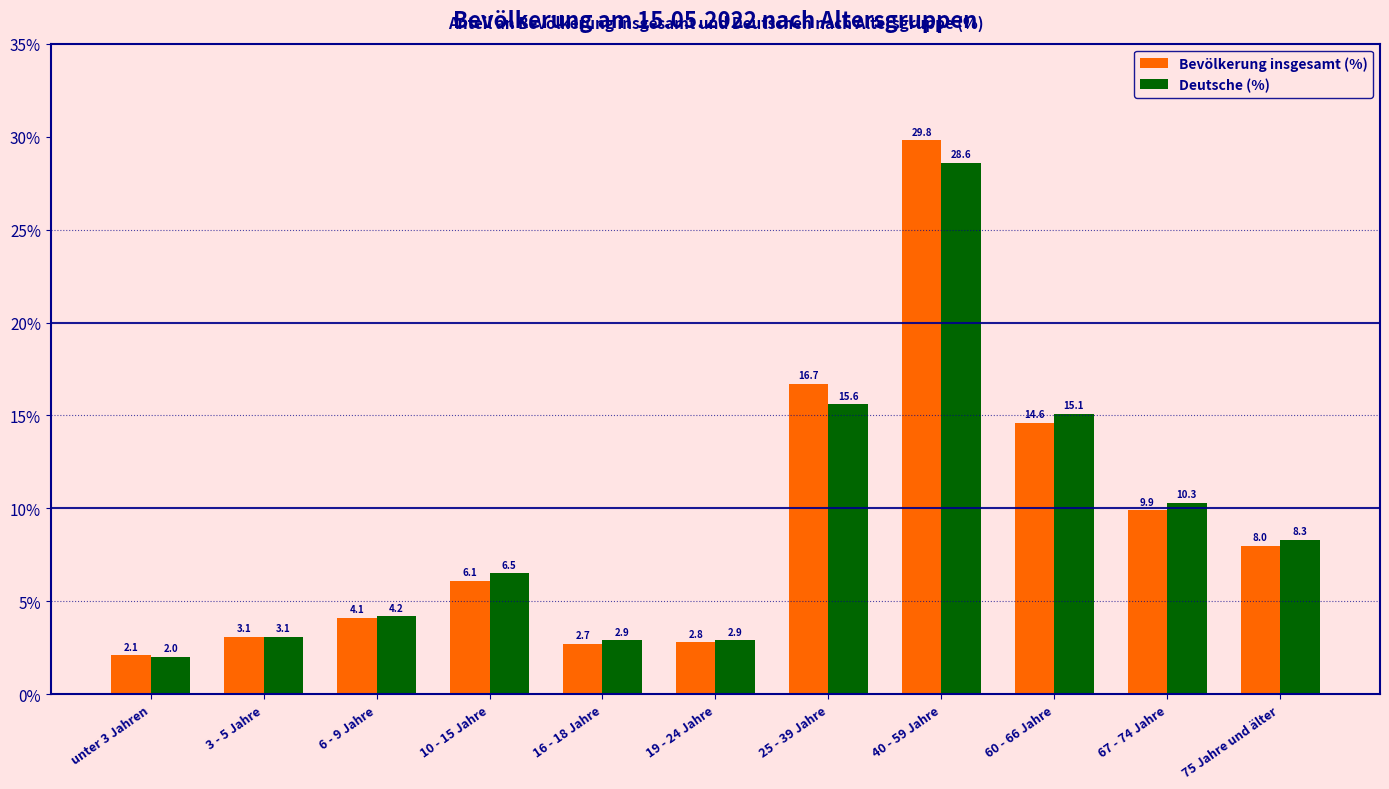

Reading left to right, extract all data points from this chart.

Bevölkerung insgesamt (%): 2.1	3.1	4.1	6.1	2.7	2.8	16.7	29.8	14.6	9.9	8.0
Deutsche (%): 2.0	3.1	4.2	6.5	2.9	2.9	15.6	28.6	15.1	10.3	8.3